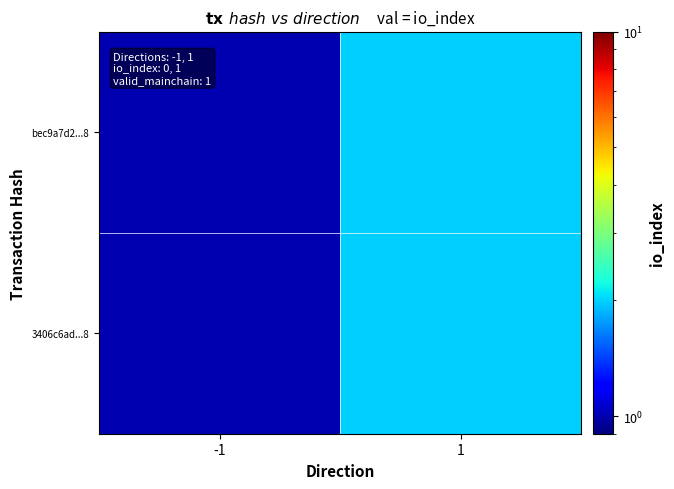

At how many categories does at least one series exceed 1?

1